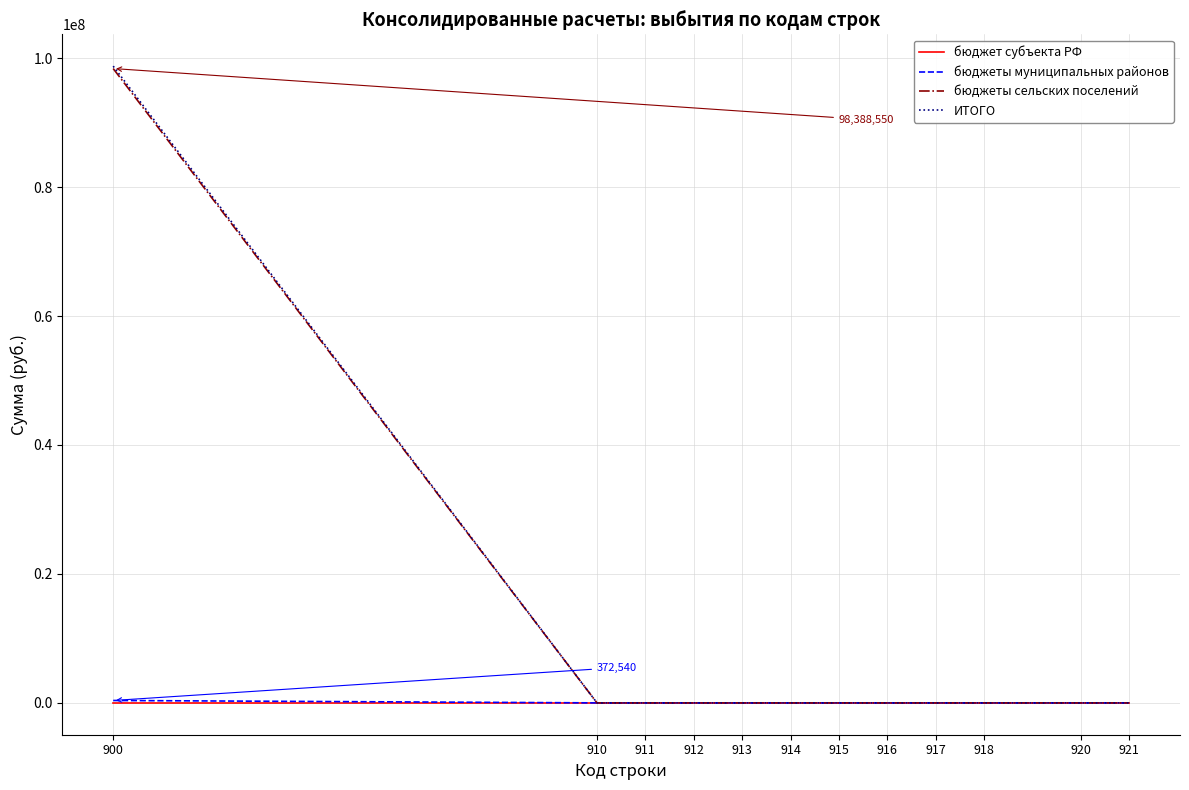

What is the highest value of the ИТОГО series?

98761090